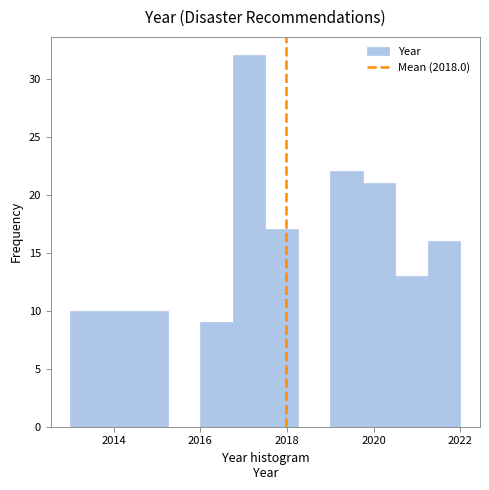

Read against the x-axis, roughly where is the centre of the tallest bar?

2017.2